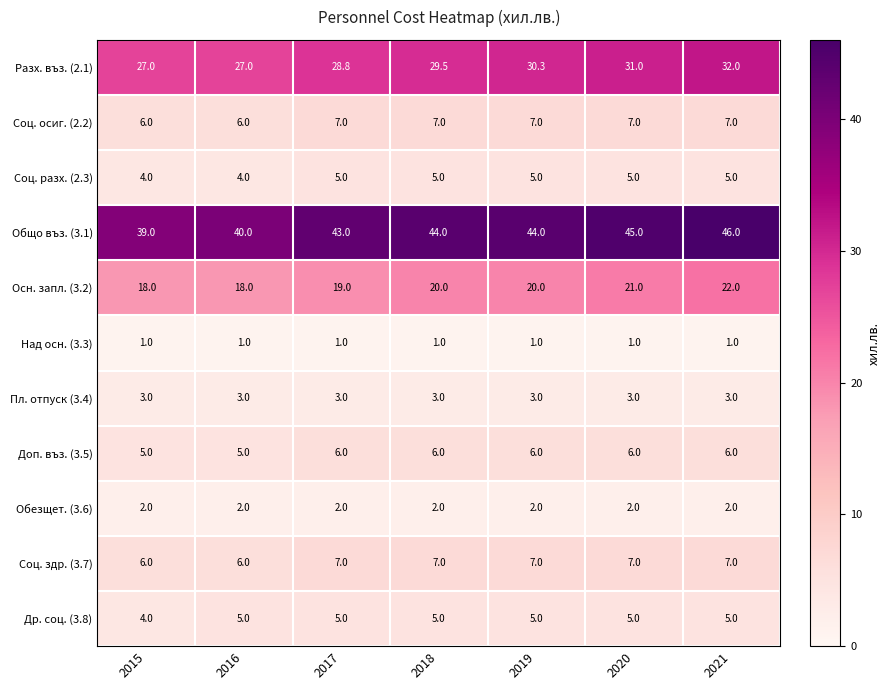

Read the Над осн. (3.3) value at 2021.

1.0